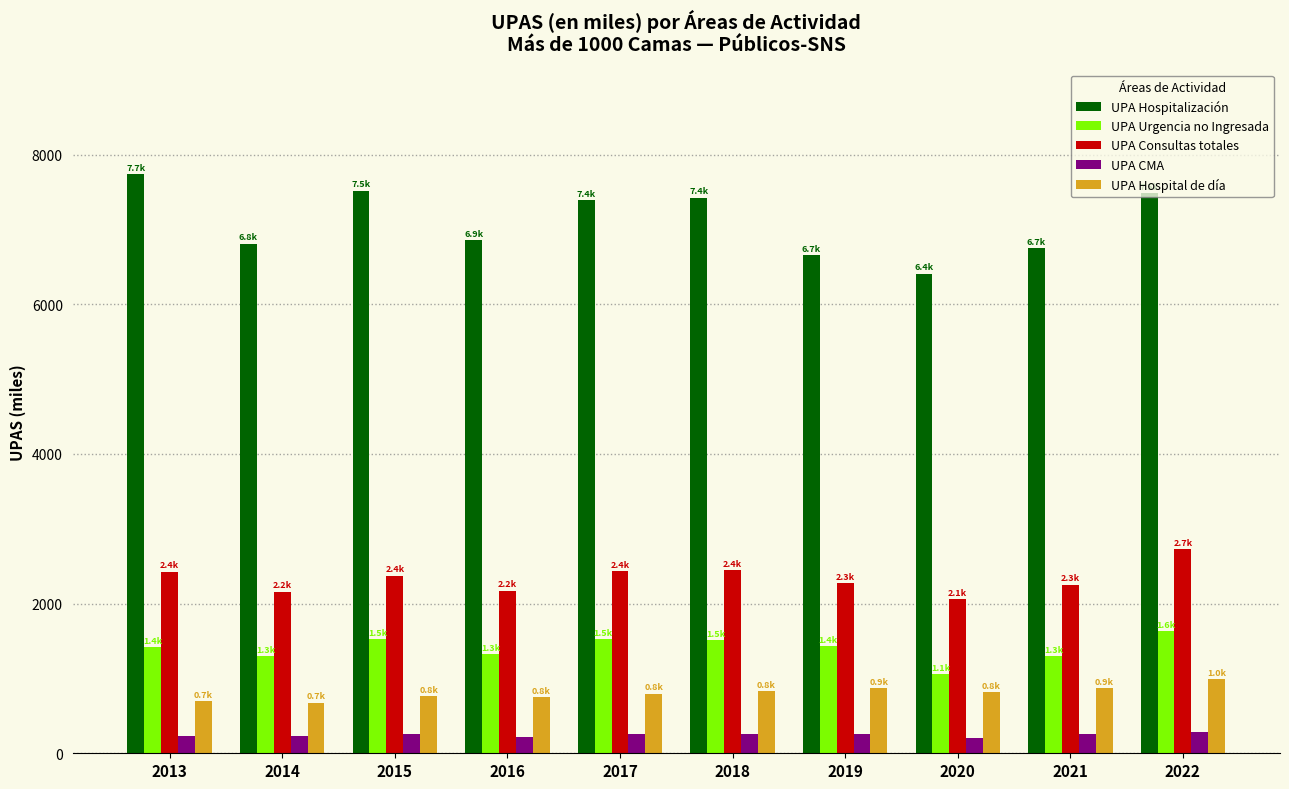

What is the spread (max minus min) of values at 2016?

6641.4